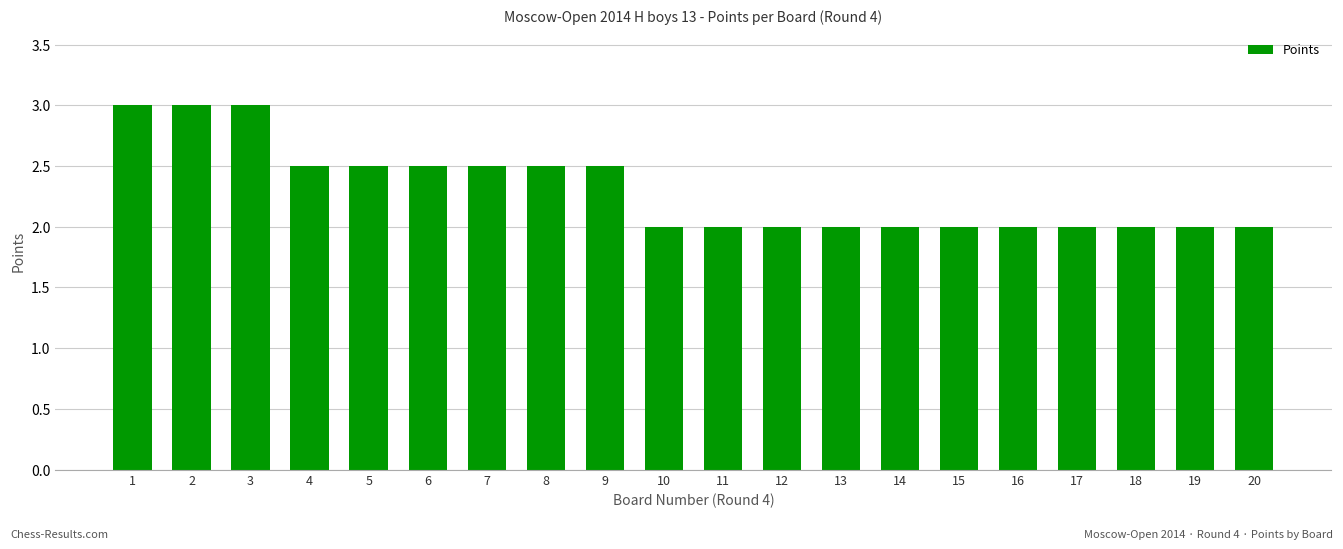

How many data points does each series have?

20